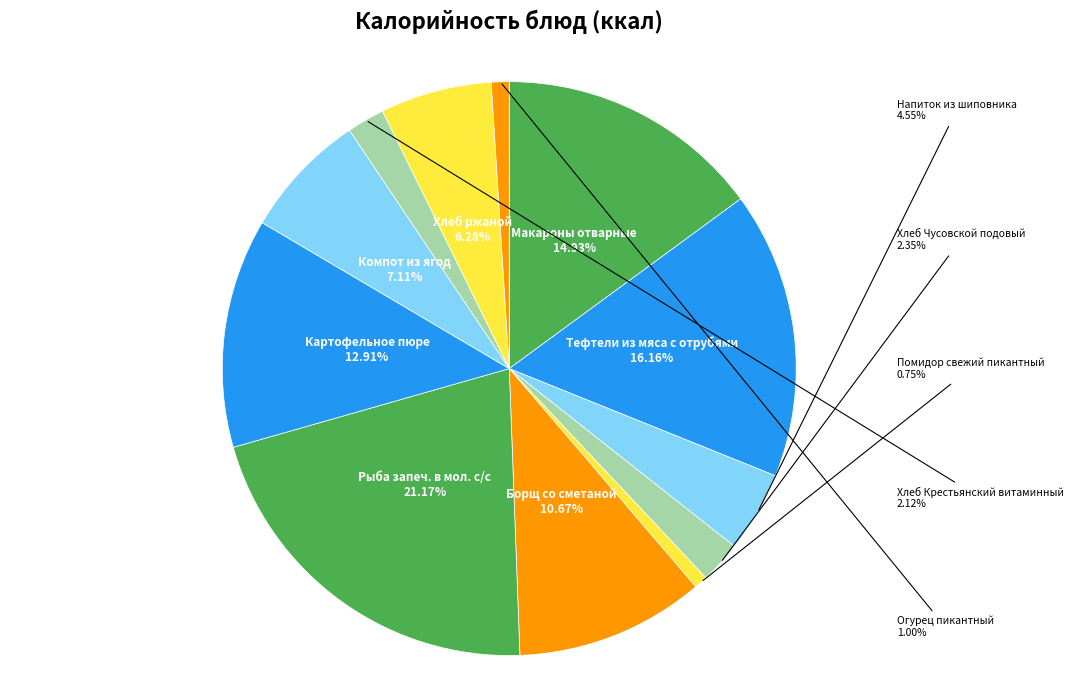

Is there a majority slice in this chart?

No